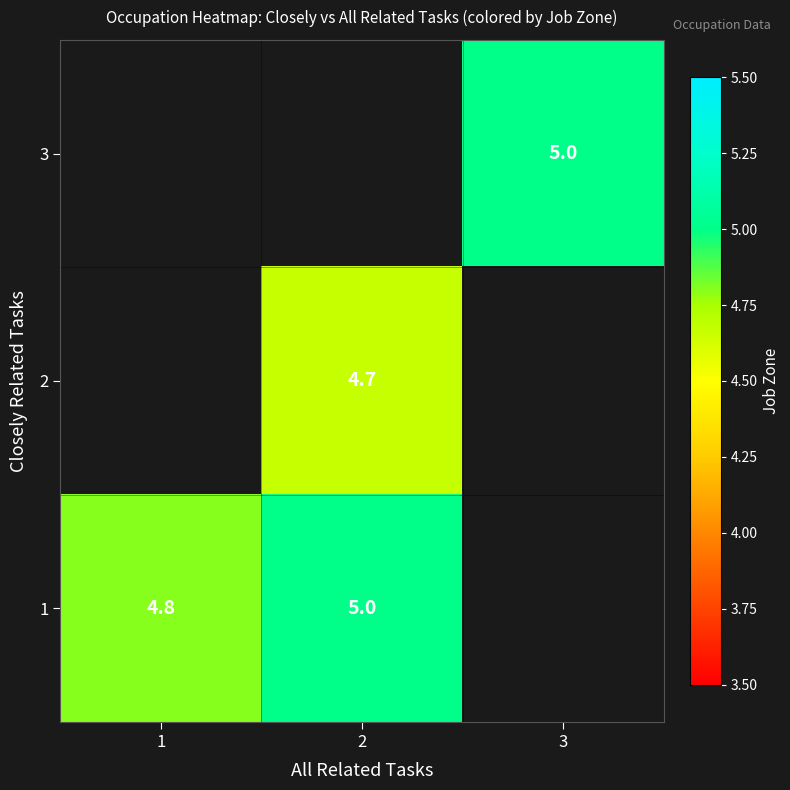

Is it true that 1 equals 4.8 at 1?

True